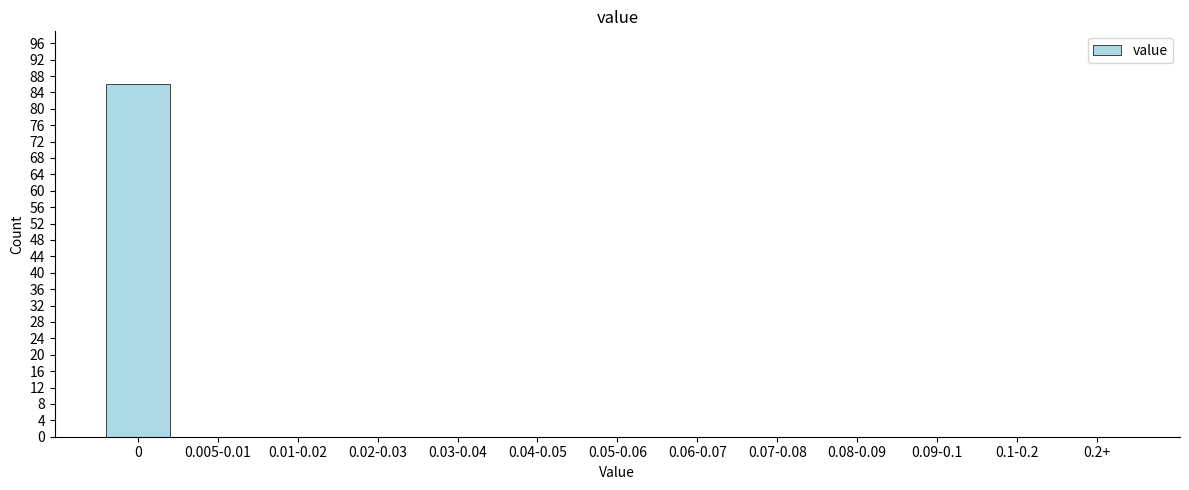

Reading right to left, what are all the values shown in this chart?

0.2+=0	0.1-0.2=0	0.09-0.1=0	0.08-0.09=0	0.07-0.08=0	0.06-0.07=0	0.05-0.06=0	0.04-0.05=0	0.03-0.04=0	0.02-0.03=0	0.01-0.02=0	0.005-0.01=0	0=86